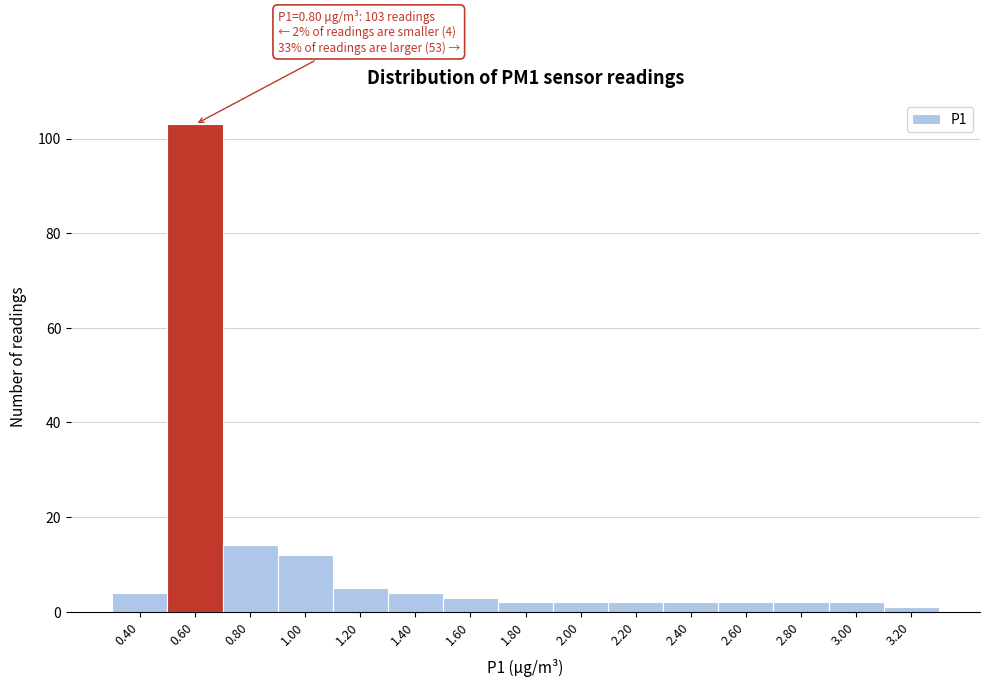

Reading left to right, what are all the values shown in this chart?

0.40=4	0.60=103	0.80=14	1.00=12	1.20=5	1.40=4	1.60=3	1.80=2	2.00=2	2.20=2	2.40=2	2.60=2	2.80=2	3.00=2	3.20=1